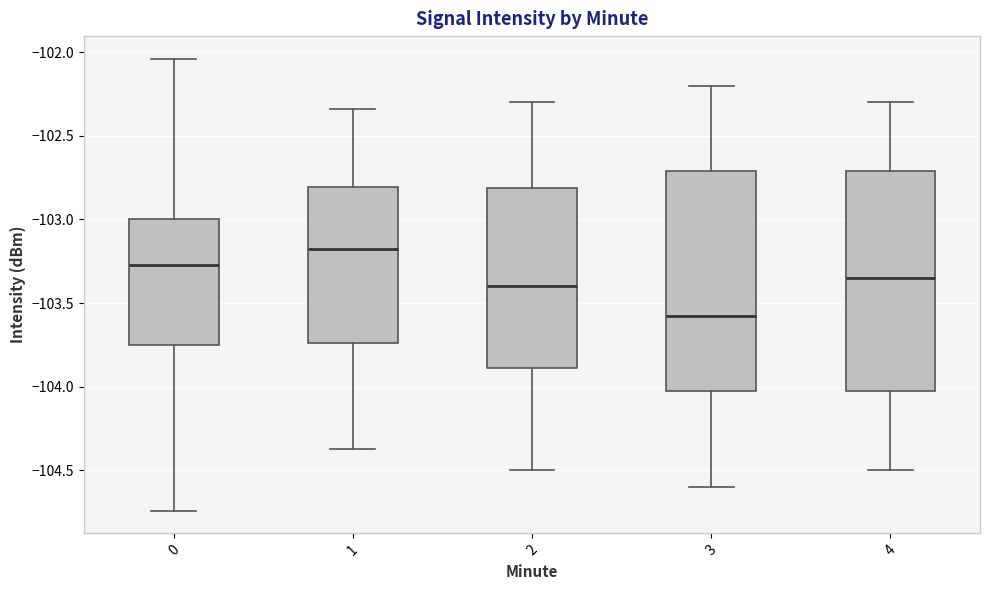

Reading left to right, read every box against the y-axis: the position of its median line, the range the box covers, and the ends of its whiskers. The values are not printed on the chart, so give them approximately, as read against the axis.

0: median -103.25, box -103.75 to -103.00, whiskers -104.75 to -102.05
1: median -103.20, box -103.75 to -102.80, whiskers -104.35 to -102.35
2: median -103.40, box -103.90 to -102.80, whiskers -104.50 to -102.30
3: median -103.55, box -104.00 to -102.70, whiskers -104.60 to -102.20
4: median -103.35, box -104.00 to -102.70, whiskers -104.50 to -102.30